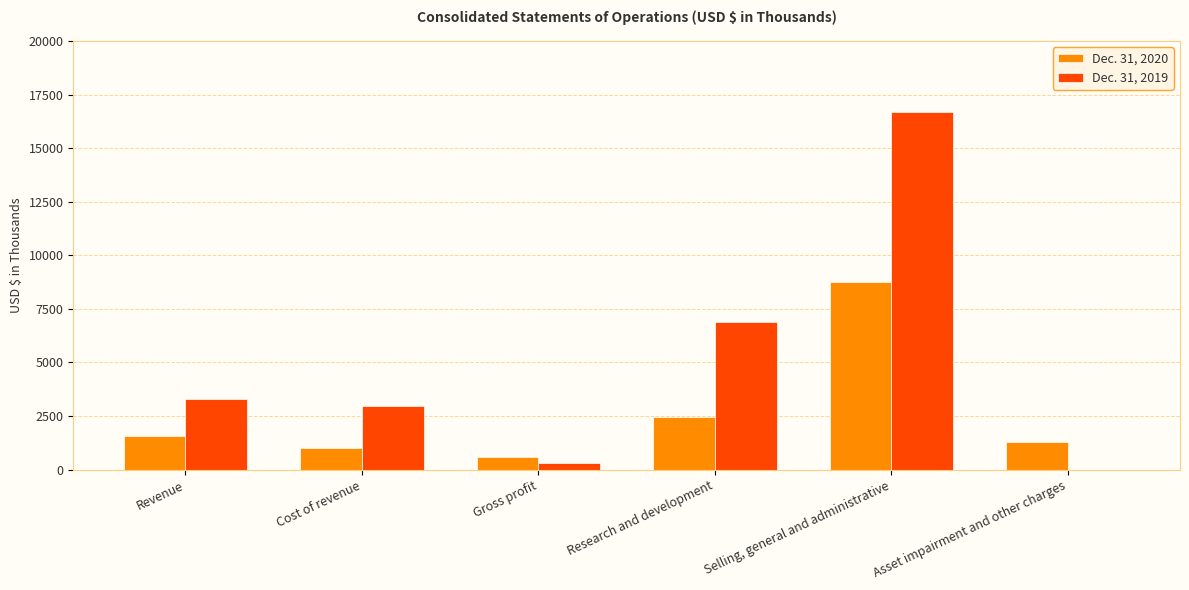

The value of Dec. 31, 2020 at Gross profit is 584. True or false?

True